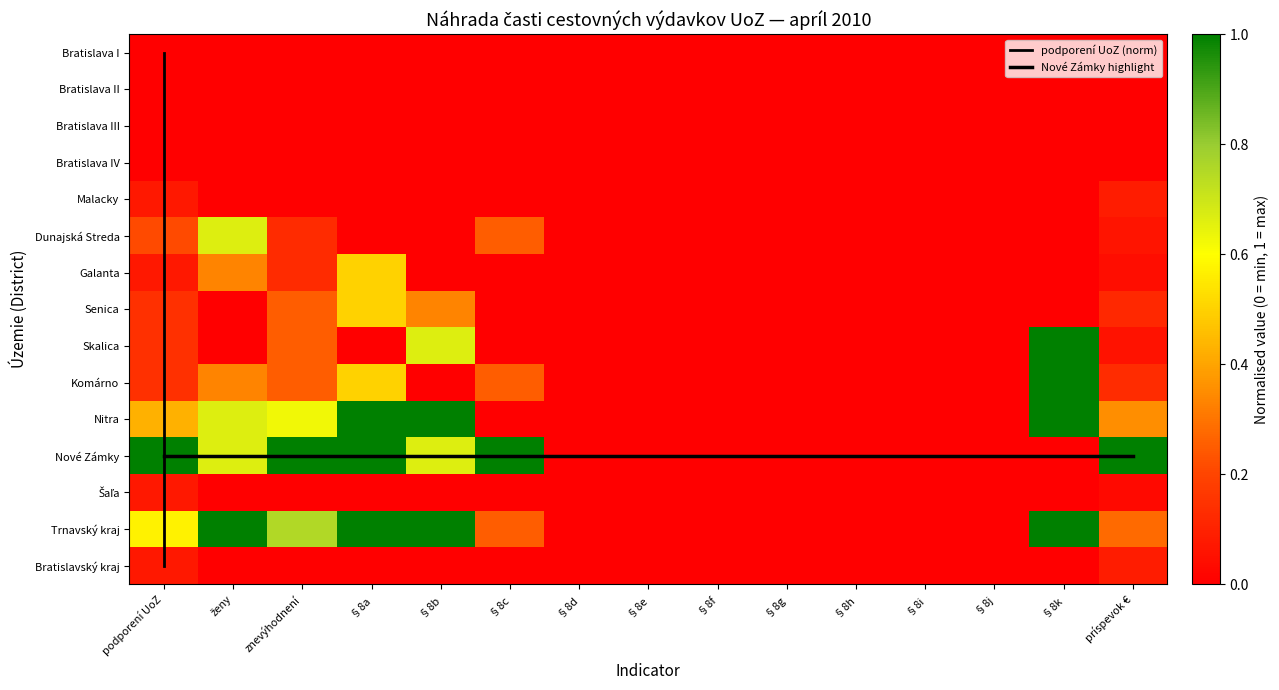

Rank the categories by Dunajská Streda value from lowest to highest.

§8a, §8b, §8d, §8e, §8f, §8g, §8h, §8i, §8j, §8k, príspevok €, znevýhodnení, podporení UoZ, §8c, ženy